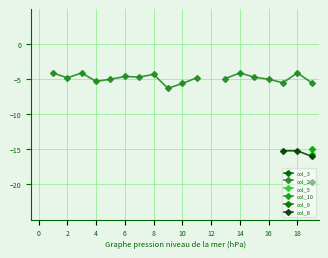

What is the label of the 6th point from the right?

14